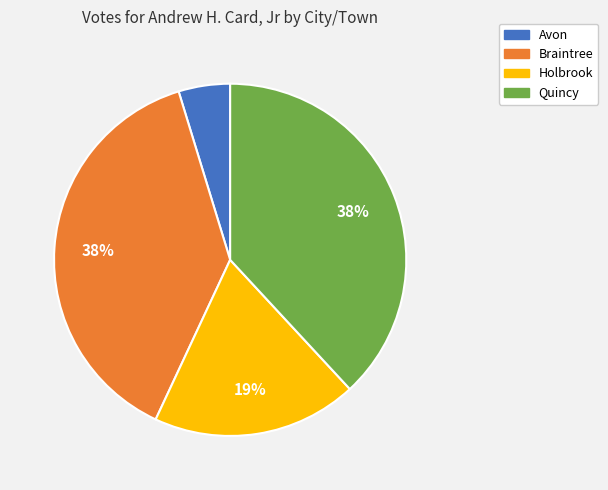

True or false: Braintree accounts for 38% of the total.

True